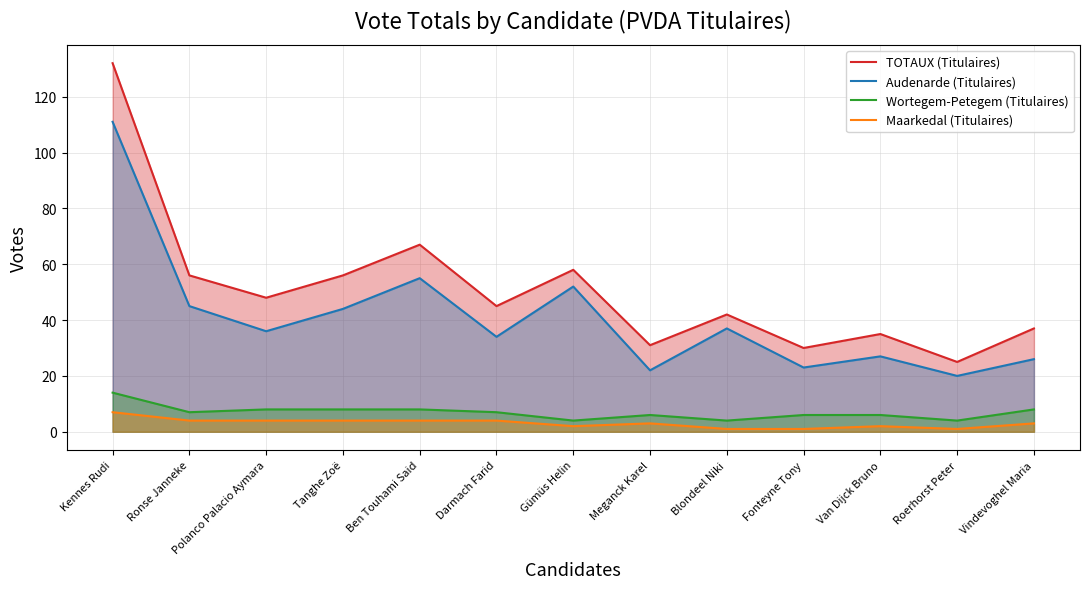

How many lines are shown in the chart?

4